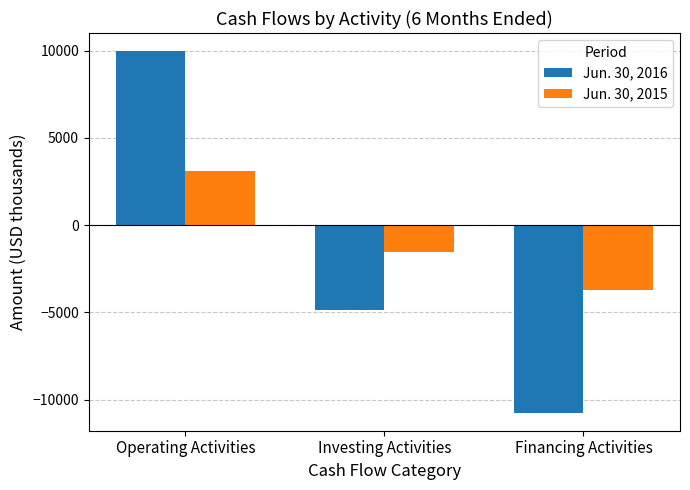

How many bars are there in each group?

2